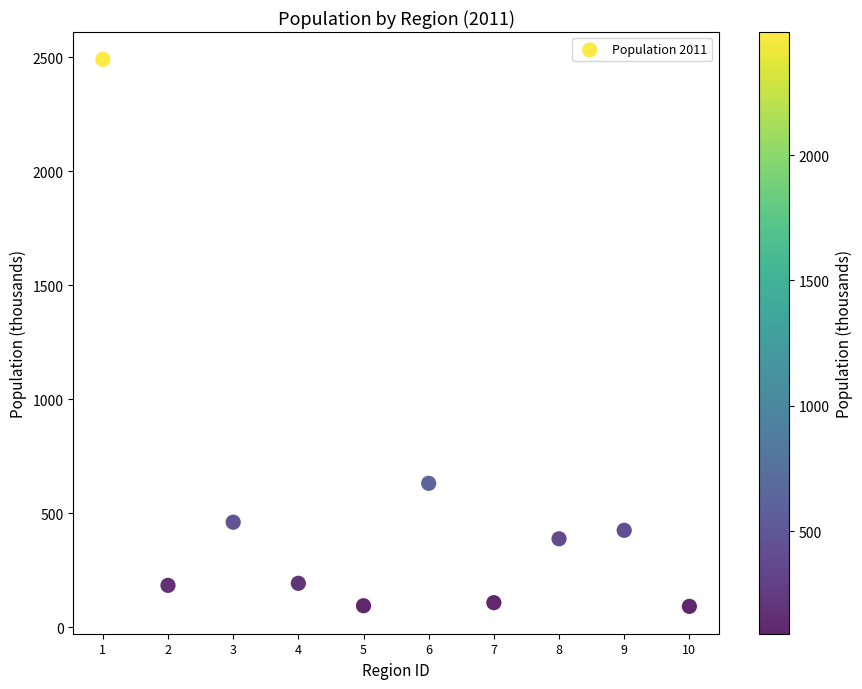

What Y value in the scatter plot is closest to 1291?

631.9